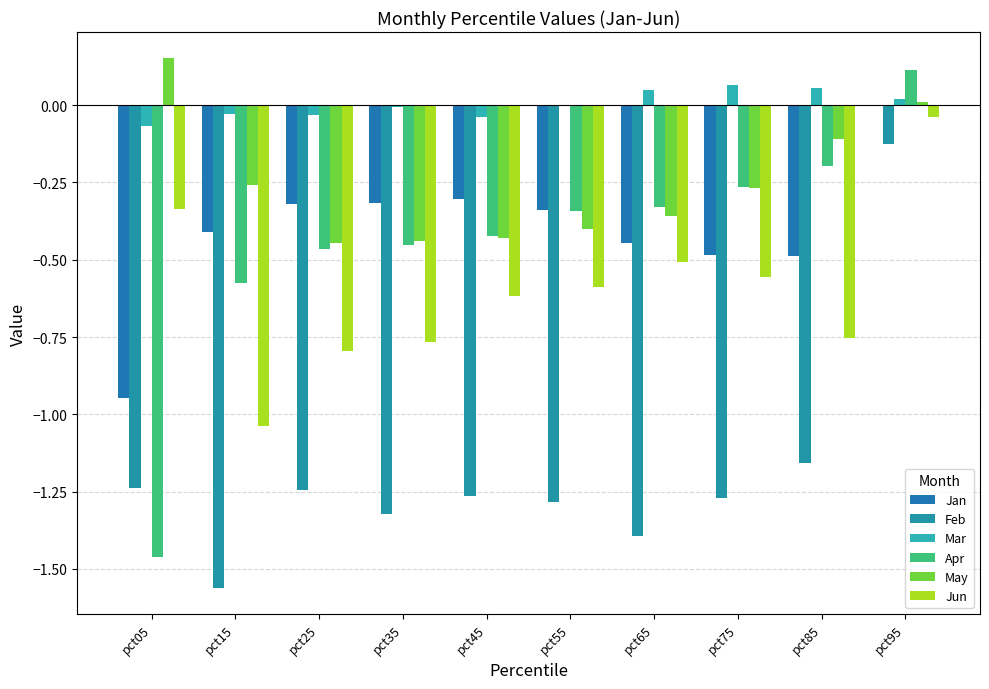

At which label is Feb closest to 0?

pct95